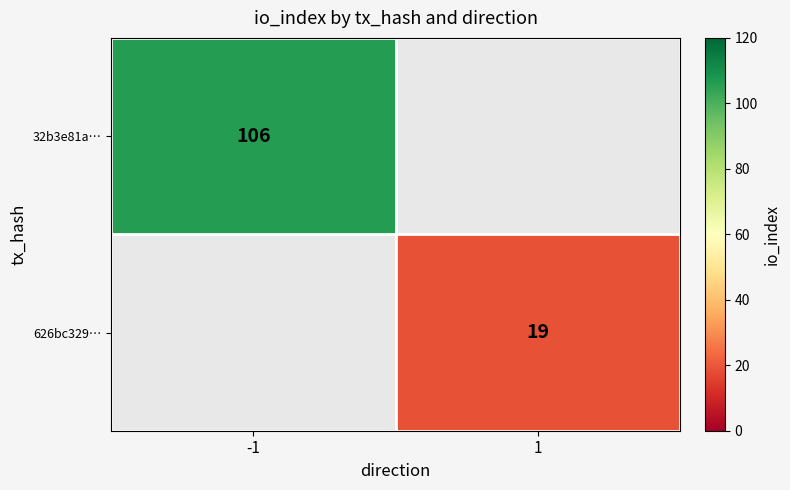

The 626bc329… series shows 29 at 1. True or false?

False